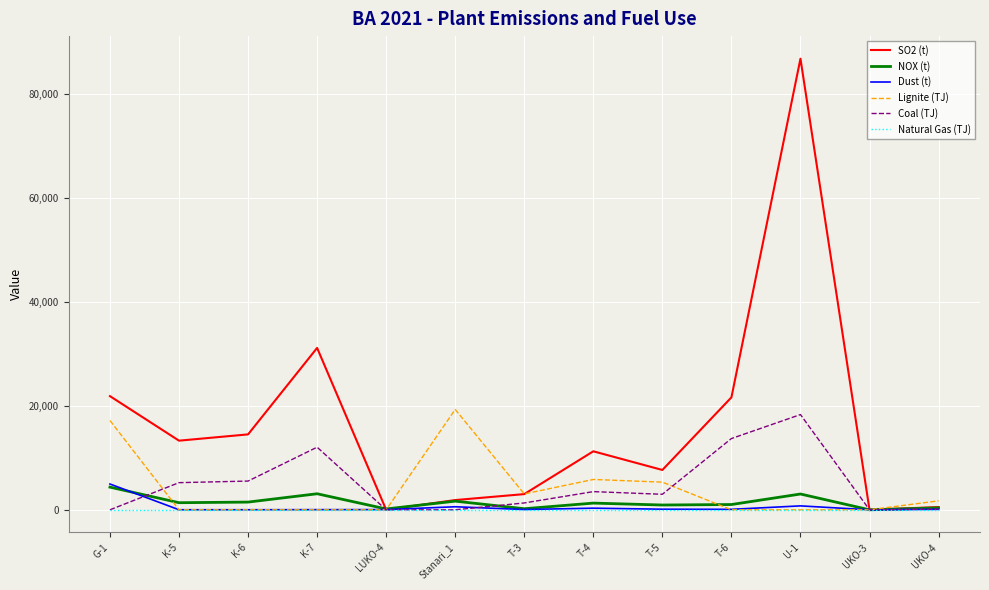

What is the sum of all SO2 (t) values?

213539.8